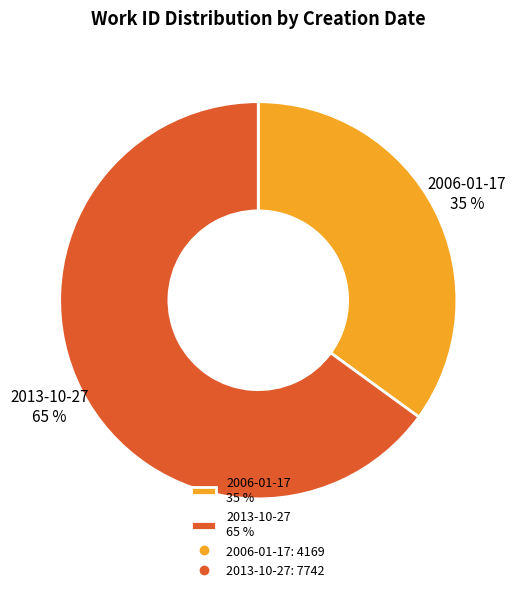

How many segments does this pie chart have?

2